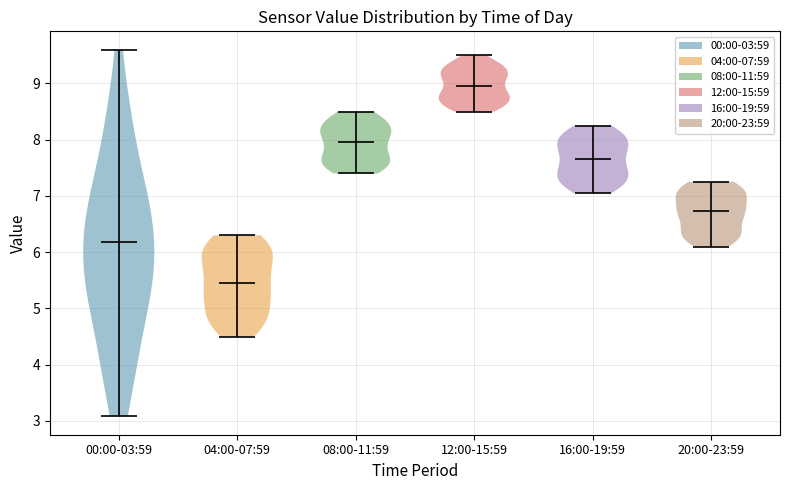

Which violin has the highest median line?

12:00-15:59